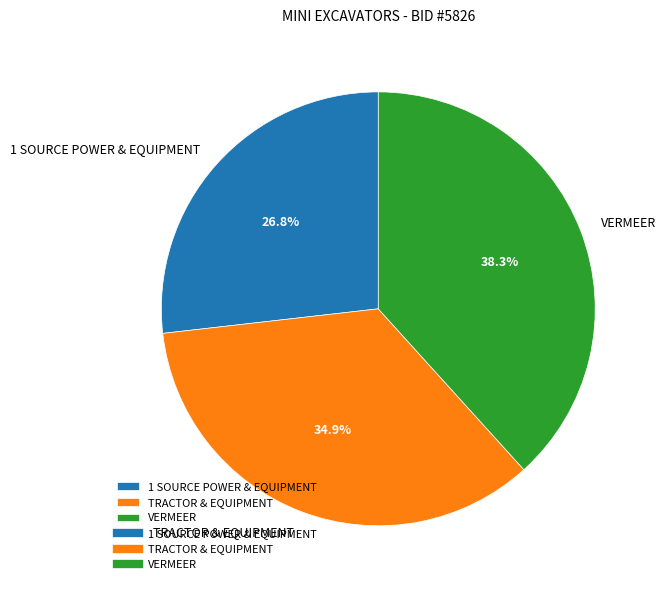

Rank the categories by value from highest to lowest.

VERMEER, TRACTOR & EQUIPMENT, 1 SOURCE POWER & EQUIPMENT